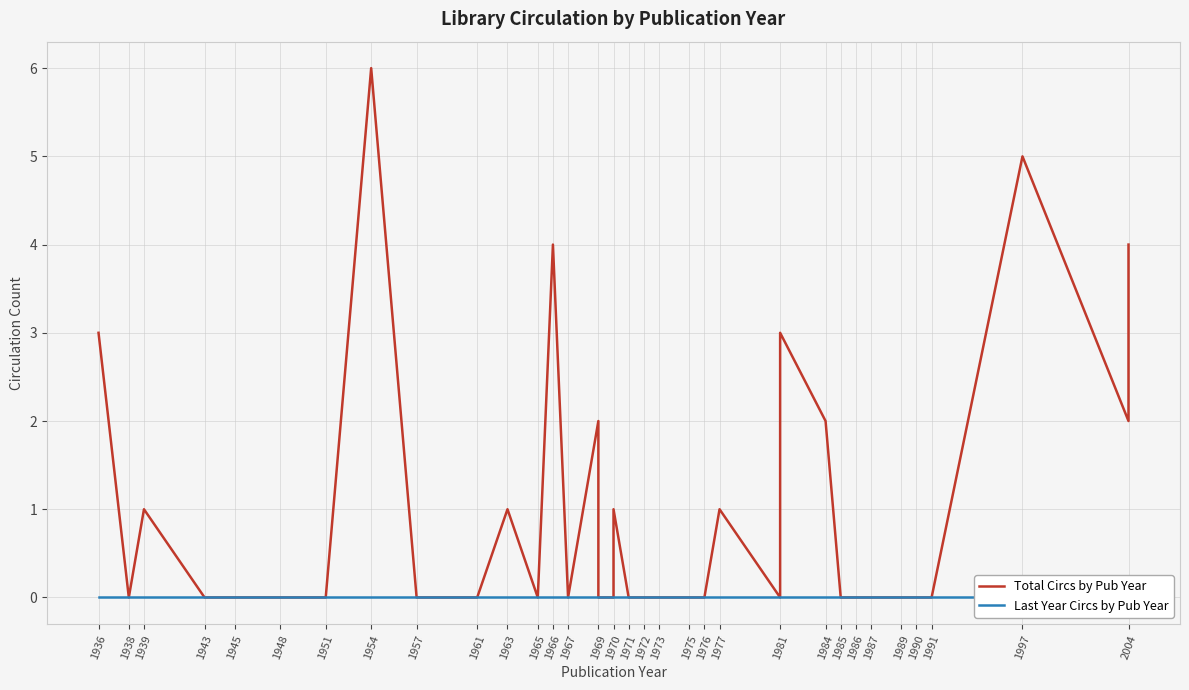

Rank the series at 2004 from lowest to highest value.

Last Year Circs by Pub Year, Total Circs by Pub Year